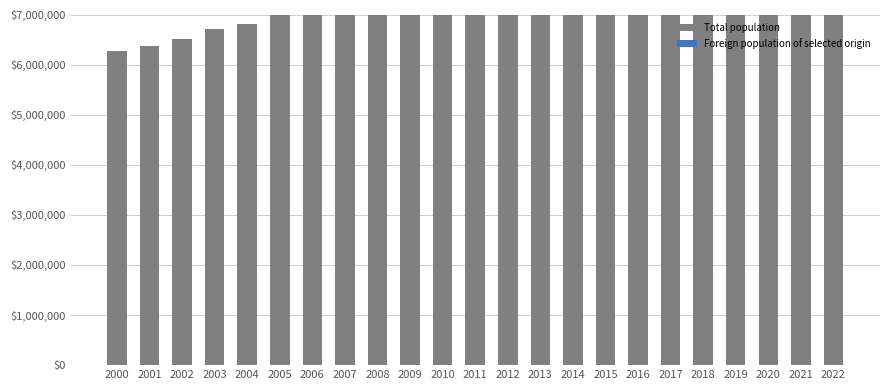

What is the total value across all series at 2015?

7509487